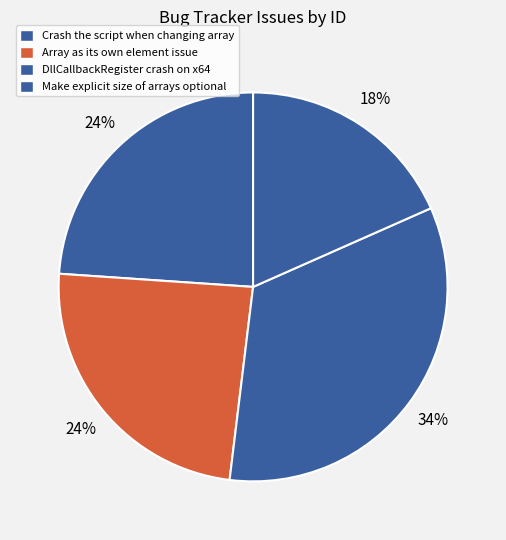

Count the number of slices in the pie.

4